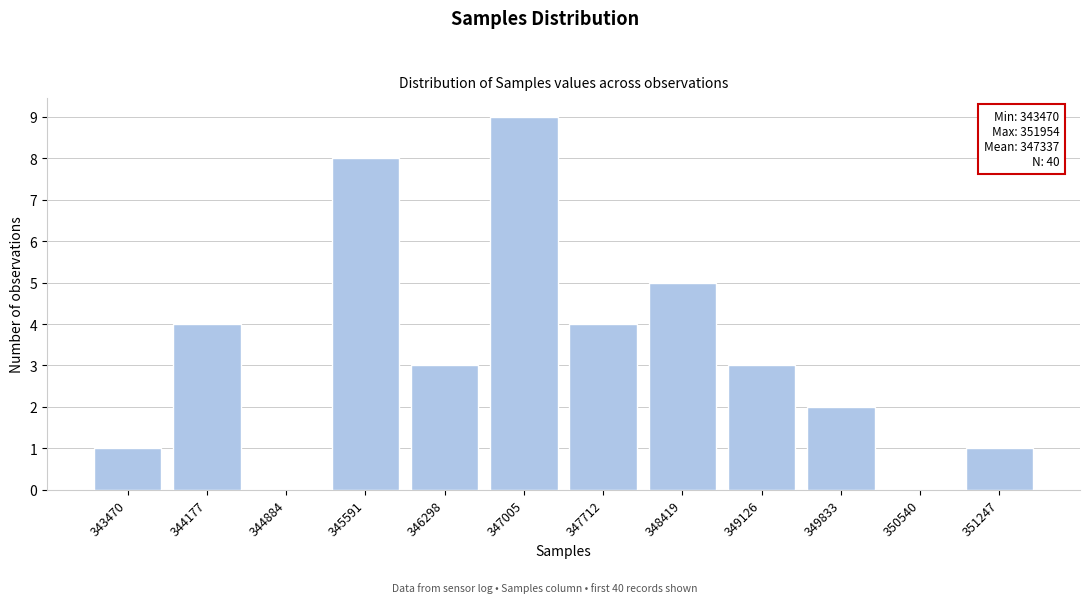

Reading left to right, list all the values displayed in this chart.

343470=1	344177=4	344884=0	345591=8	346298=3	347005=9	347712=4	348419=5	349126=3	349833=2	350540=0	351247=1